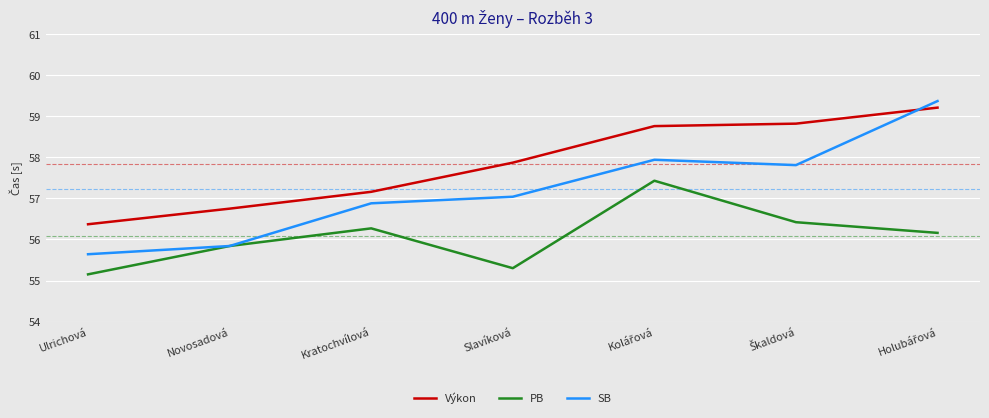

What position from the left is Slavíková?

4